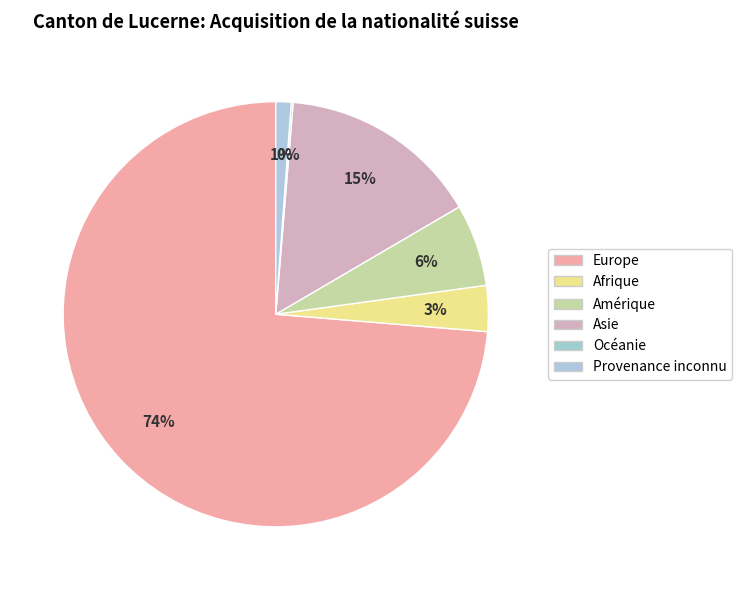

True or false: Asie accounts for 1% of the total.

False